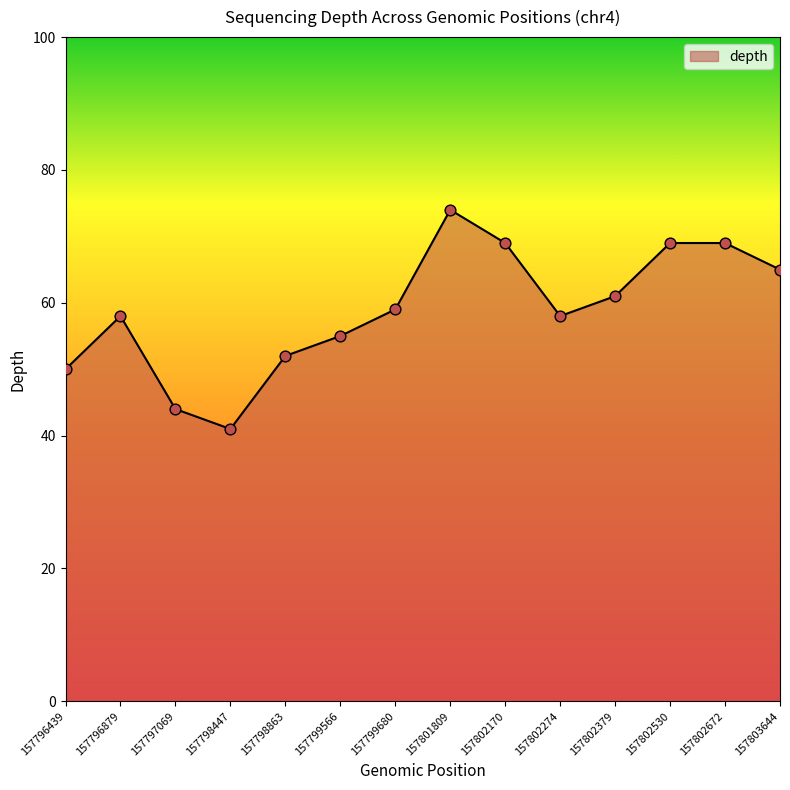

What is the change in value from 157796439 to 157802672?

+19